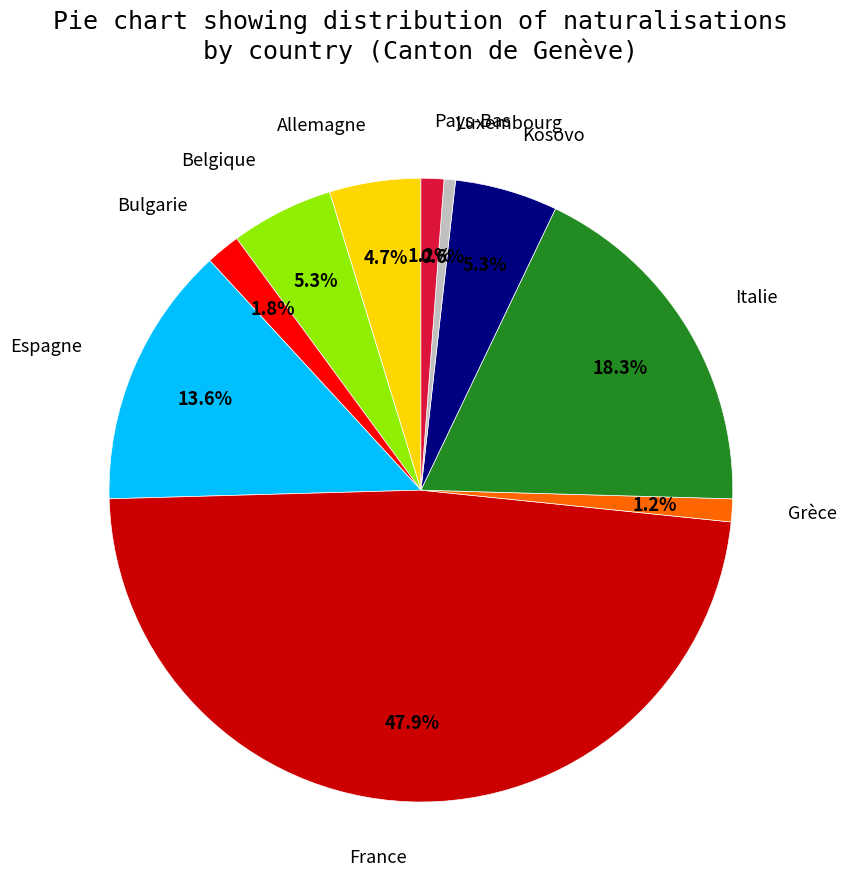

Does Allemagne account for over 50% of the chart?

No